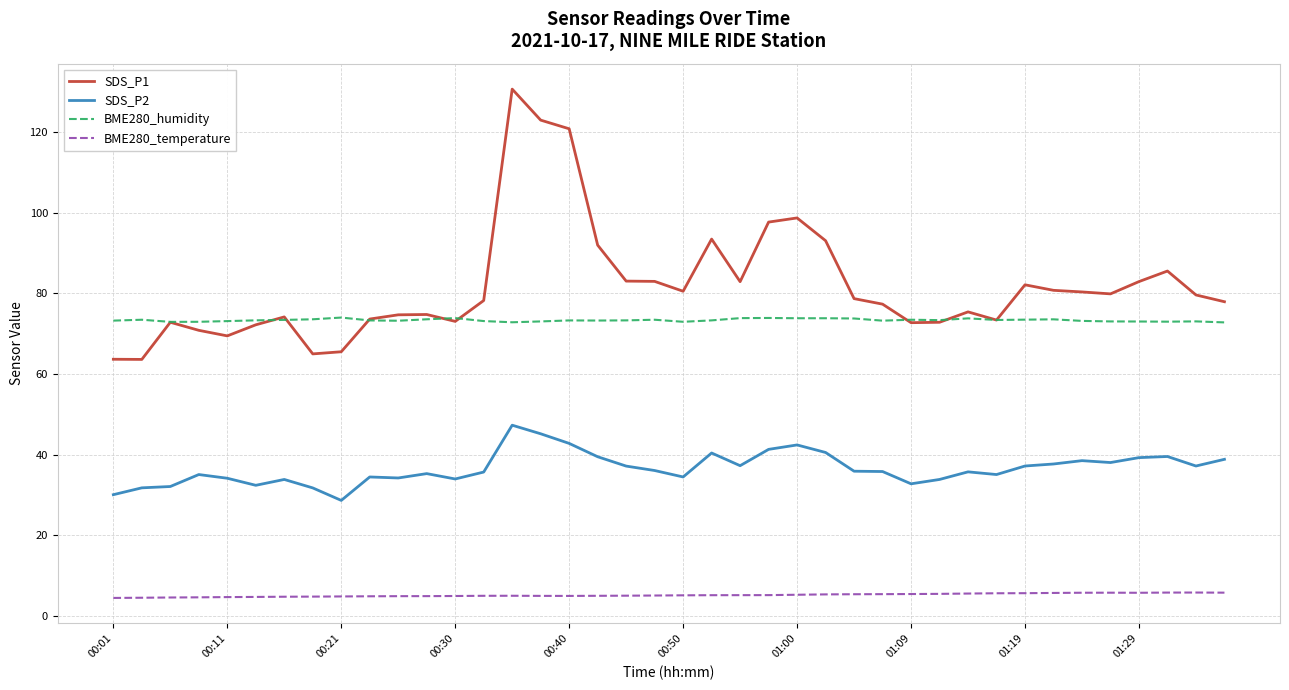

True or false: SDS_P1 and BME280_temperature intersect in this chart.

False